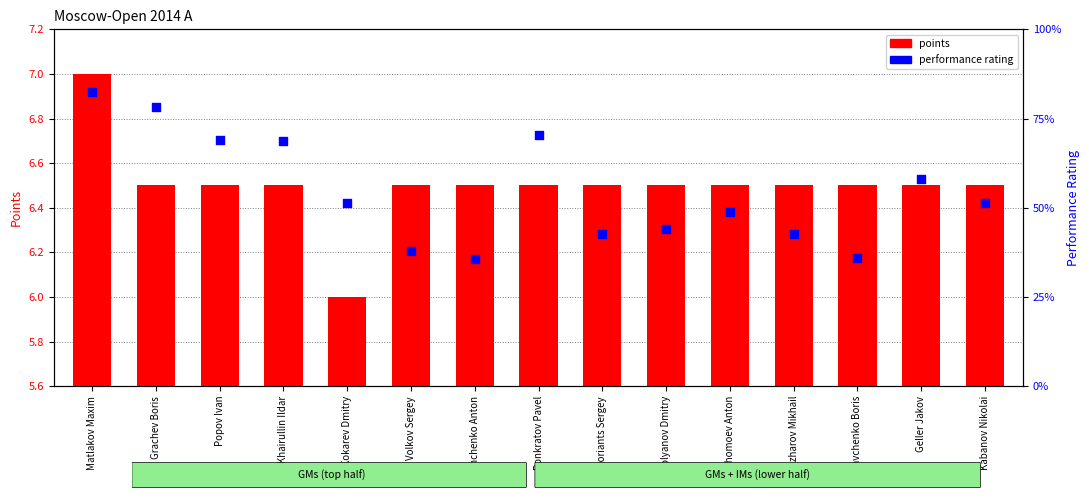

At which category is the sum across all series the highest?

Matlakov Maxim